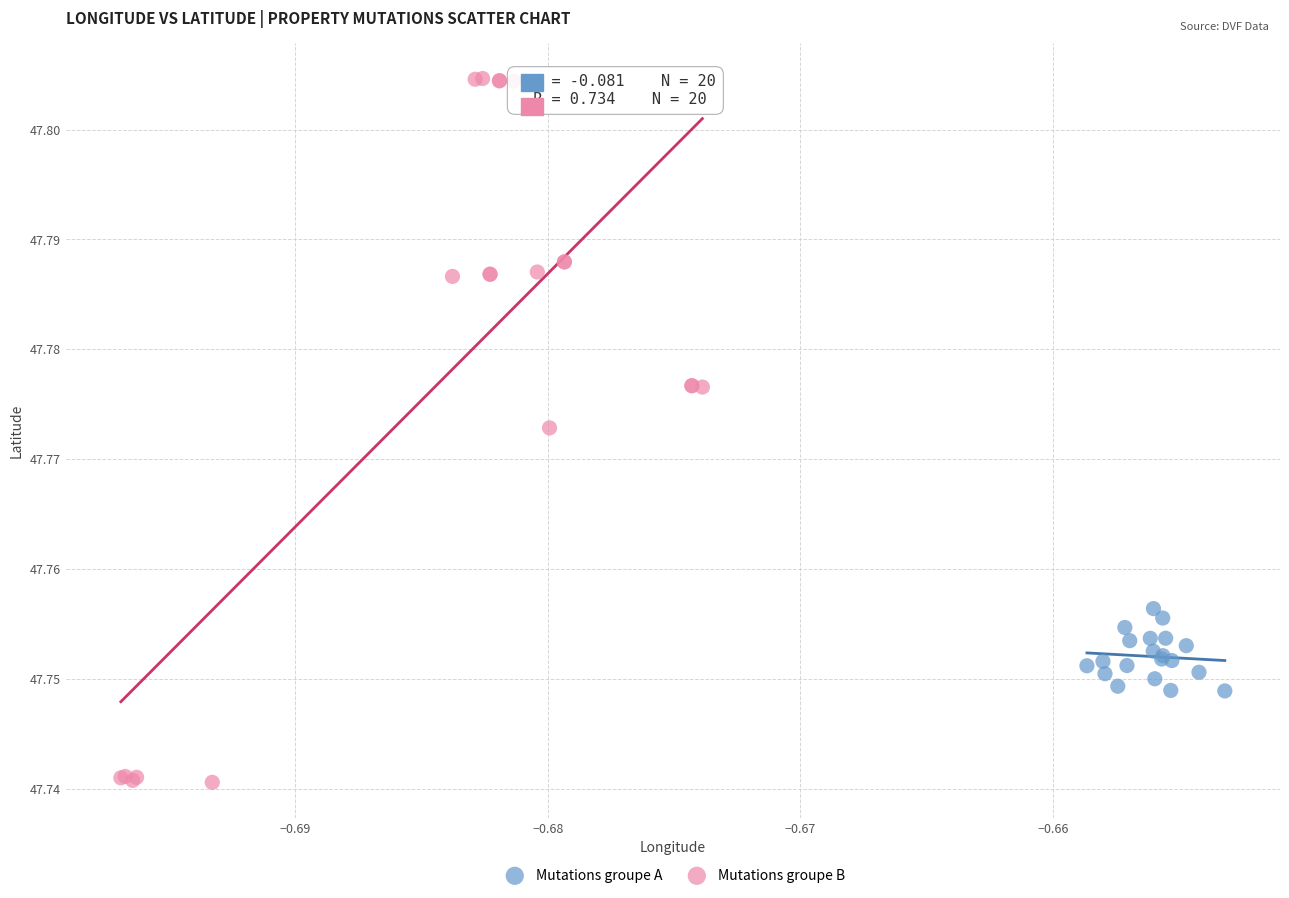

Which series reaches the minimum Y coordinate?

Mutations groupe B